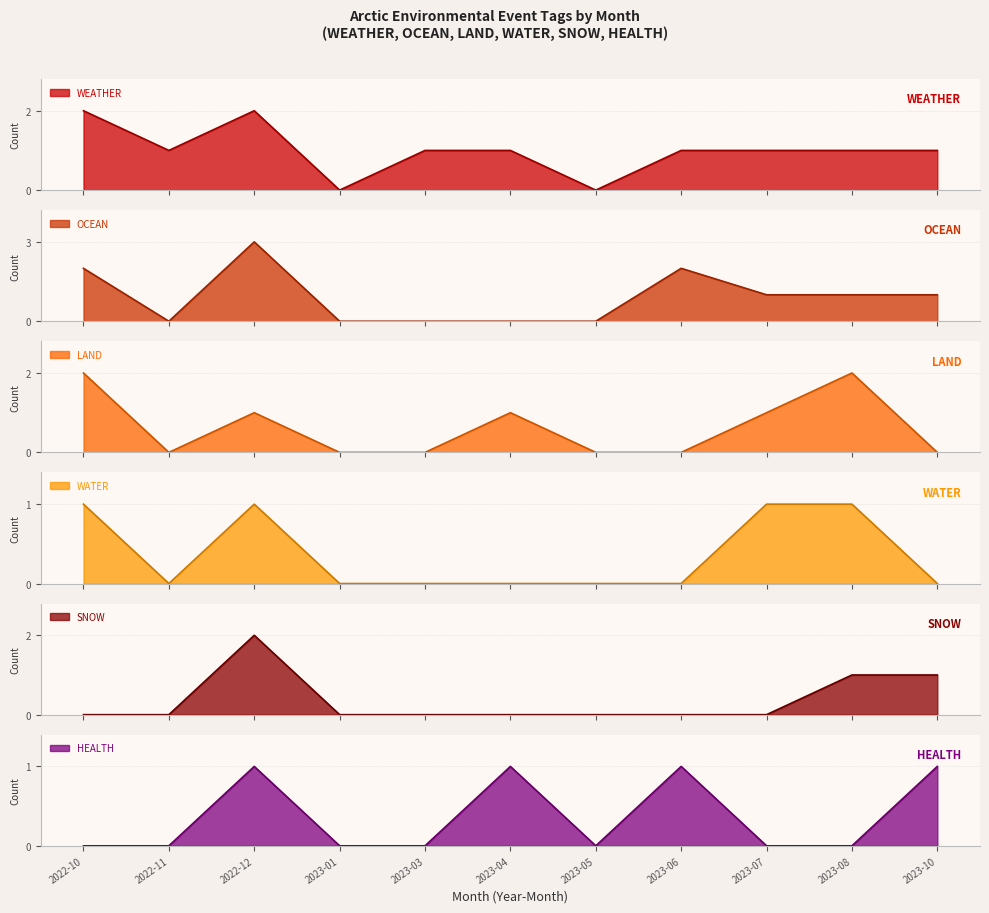

Reading left to right, transcribe all the data shown in this chart.

WEATHER: 2	1	2	0	1	1	0	1	1	1	1
OCEAN: 2	0	3	0	0	0	0	2	1	1	1
LAND: 2	0	1	0	0	1	0	0	1	2	0
WATER: 1	0	1	0	0	0	0	0	1	1	0
SNOW: 0	0	2	0	0	0	0	0	0	1	1
HEALTH: 0	0	1	0	0	1	0	1	0	0	1